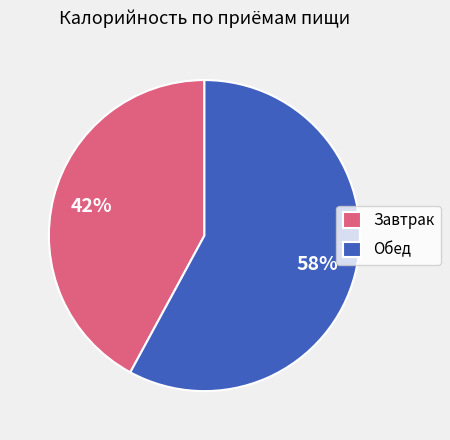

Which slice is the largest?

Обед